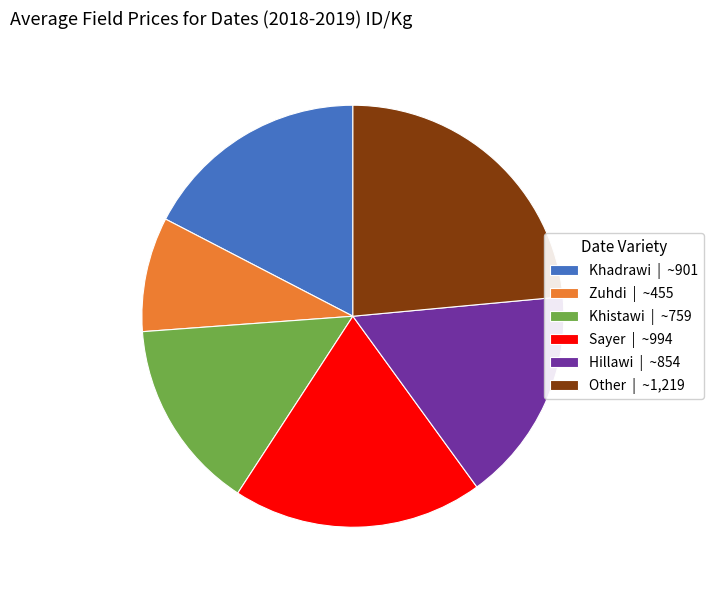

Approximately how many times larger is the value at Hillawi compared to Other?

0.7